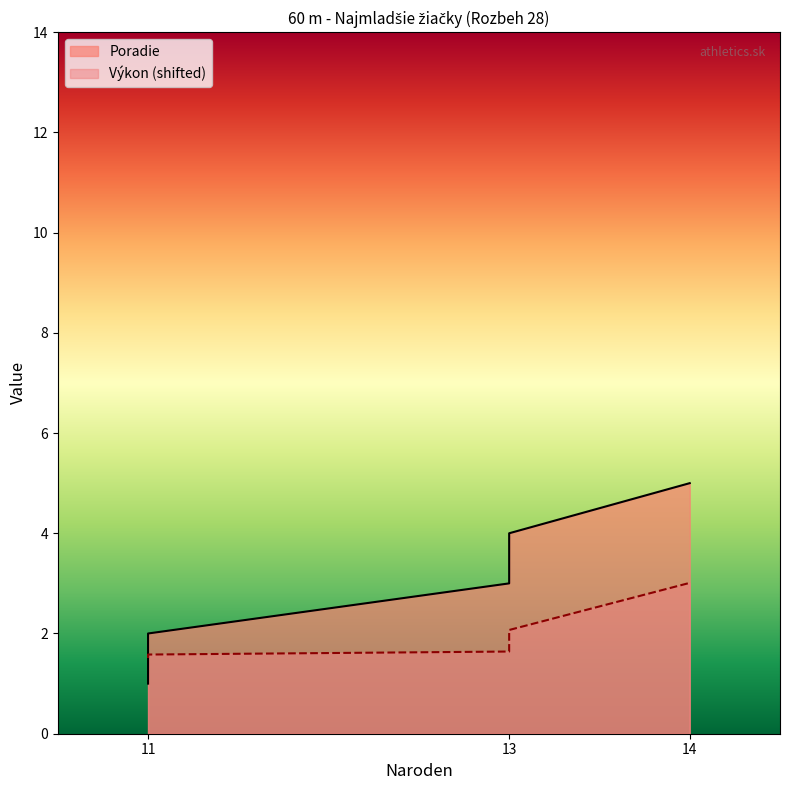

What is the maximum value for Poradie?

5.0